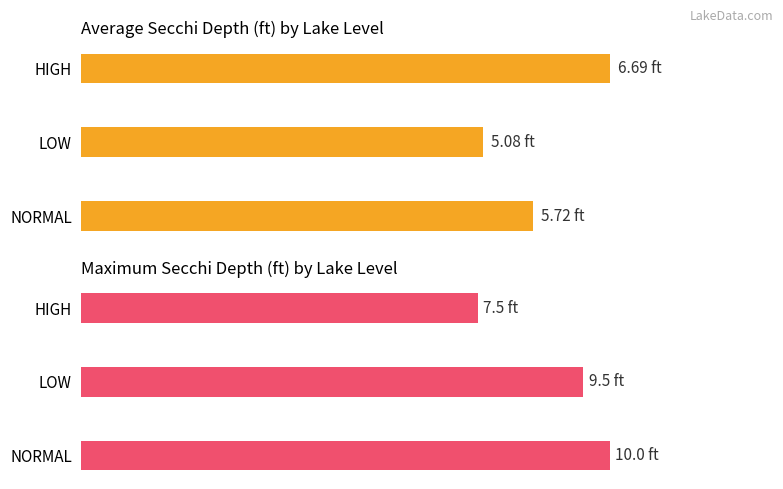

What is the value of the Maximum Secchi (ft) bar at the 1st from the left?

10.0